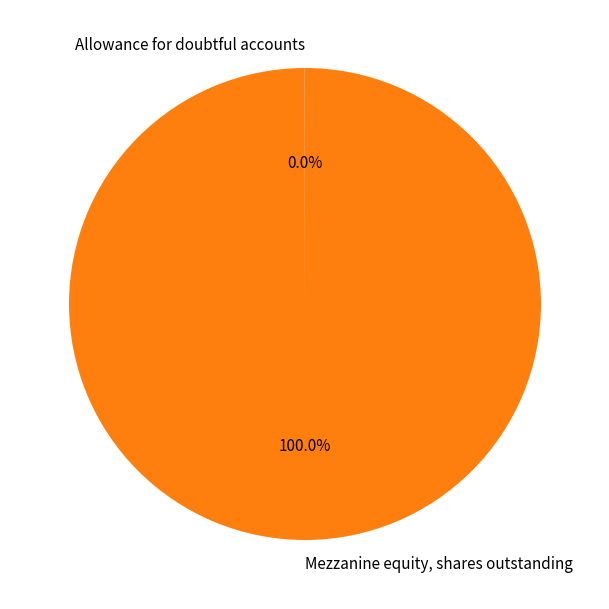

The Mezzanine equity, shares outstanding slice represents 88% of the pie. True or false?

False